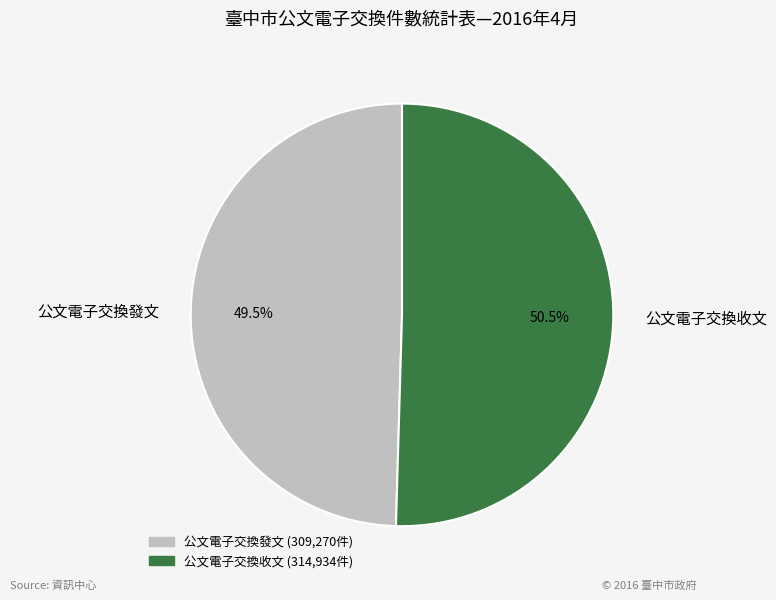

To the nearest percent, what is the average slice percentage?

50%